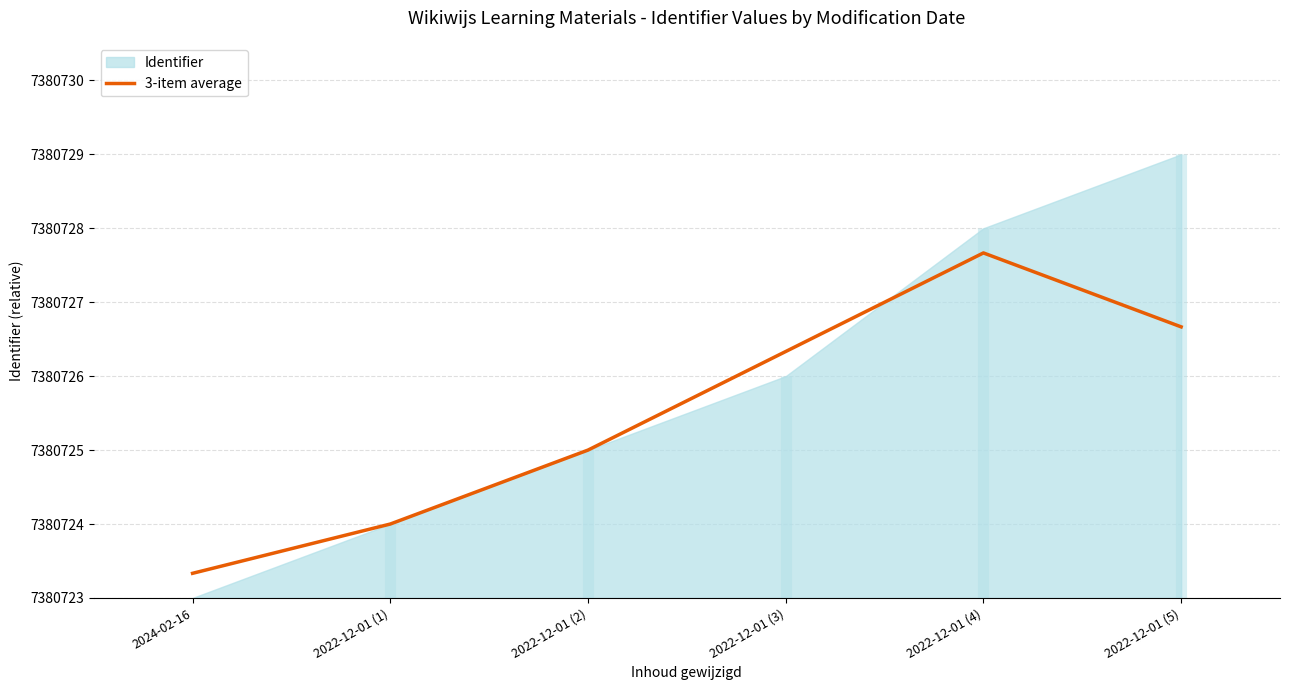

Where is the first local maximum?

2022-12-01 (4)